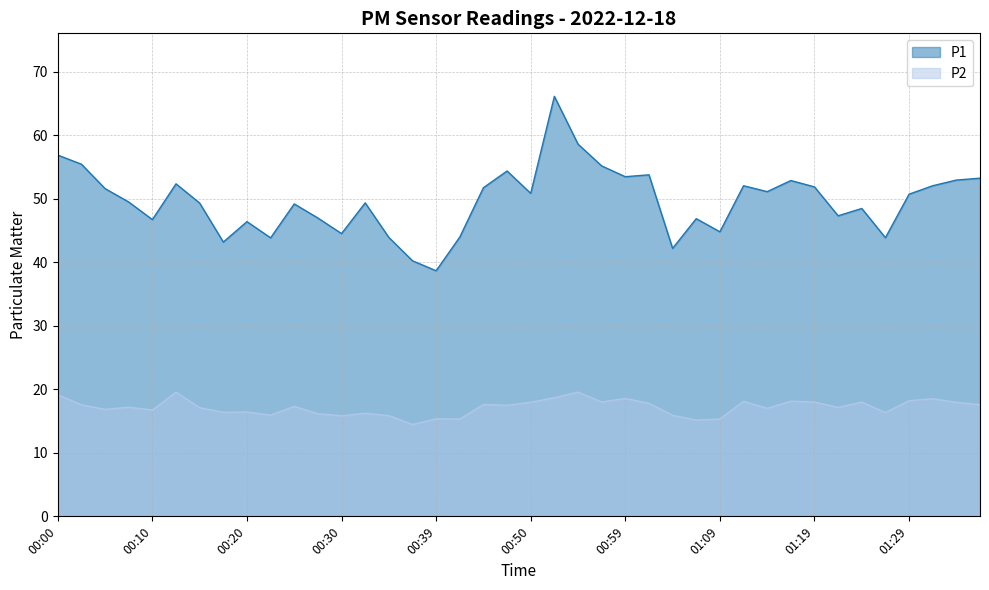

What is the label of the 33rd point from the left?

01:19